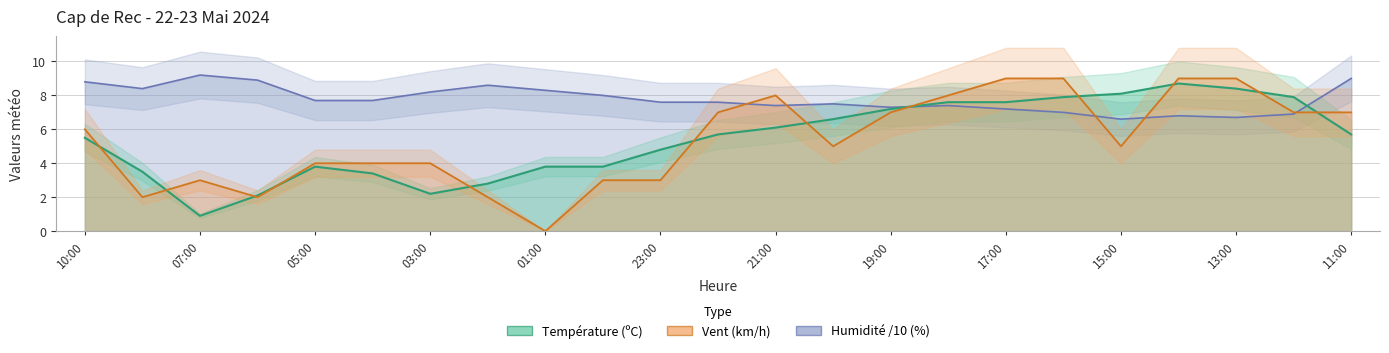

True or false: Humidité /10 (%) has a value of 2.9 at 07:00.

False